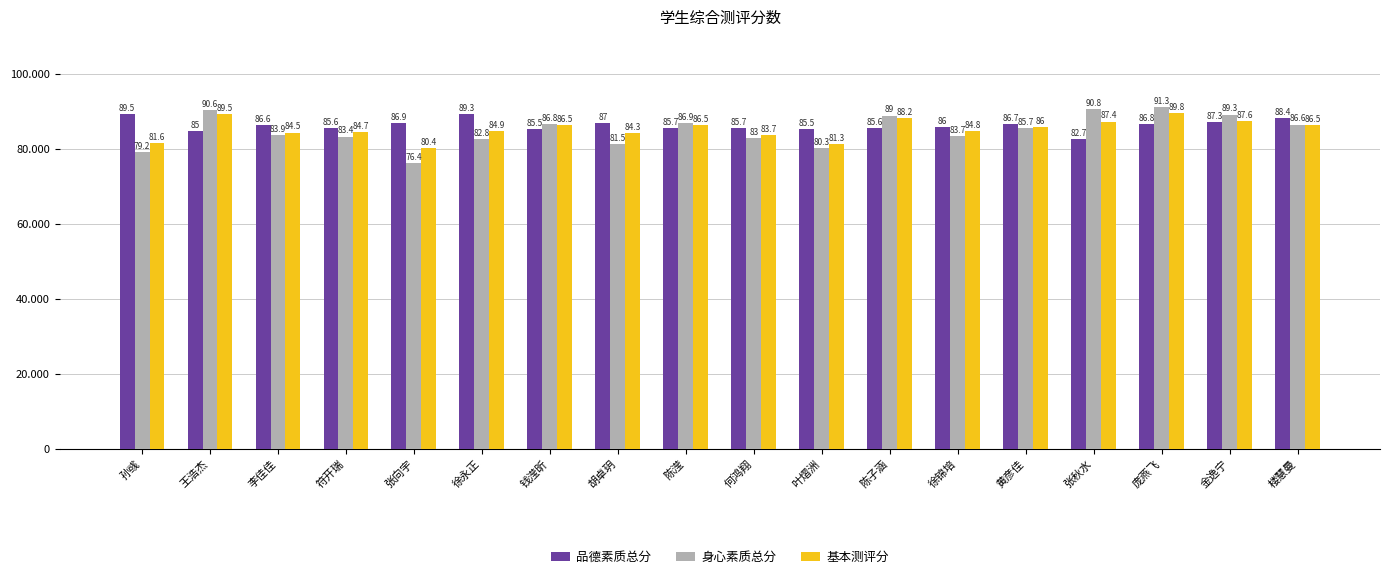

Is it true that 身心素质总分 equals 90.8 at 张秋水?

True